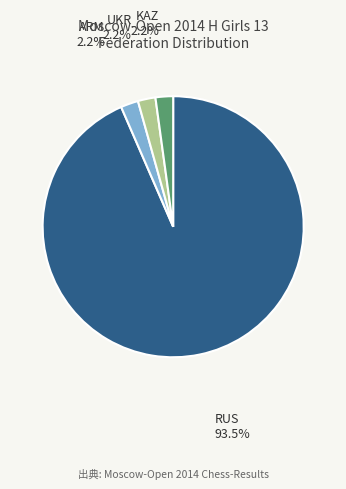

Is the sum of UKR and RUS greater than half?

Yes